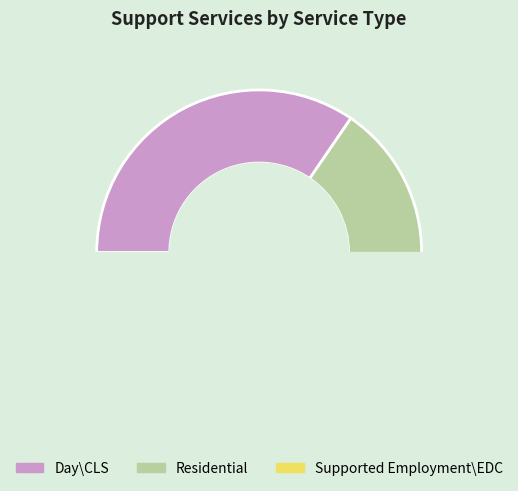

Which slice is the smallest?

Residential